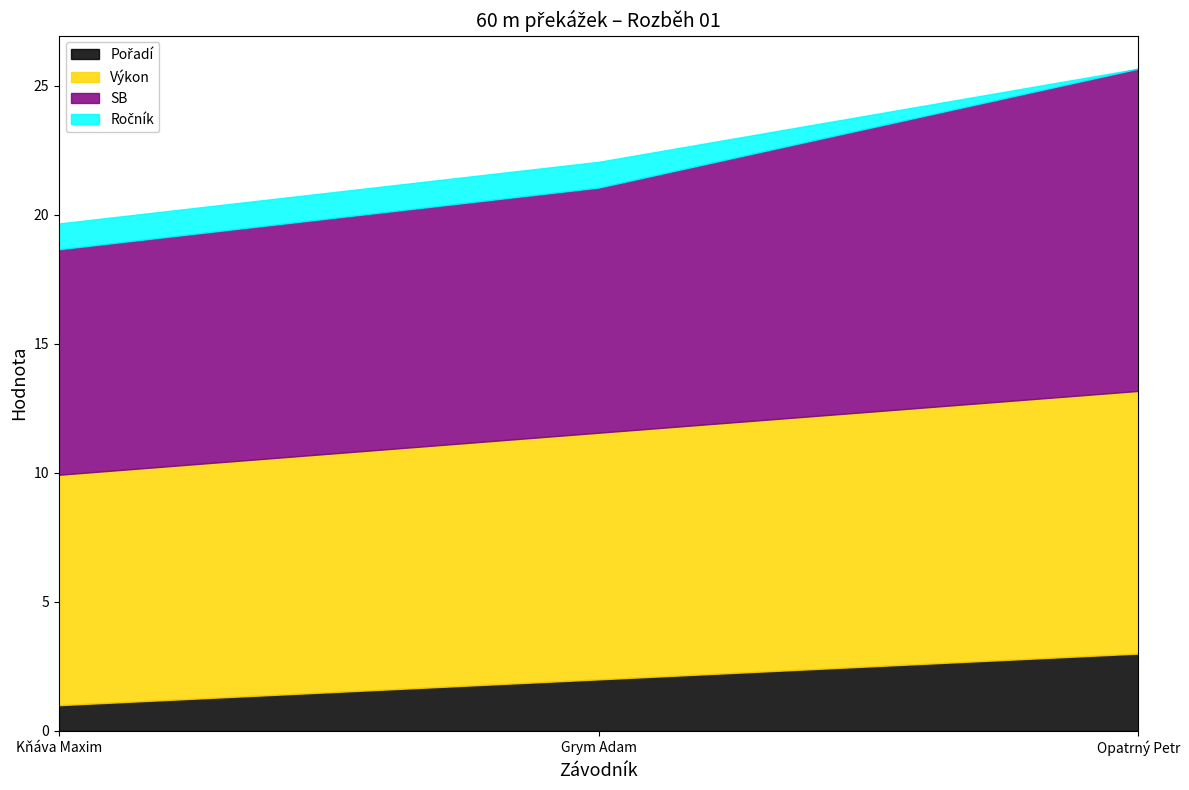

Reading left to right, transcribe all the data shown in this chart.

Pořadí: 1.0	2.0	3.0
Výkon: 8.9	9.6	10.2
SB: 8.7	9.5	12.5
Ročník: 1.0	1.0	0.0